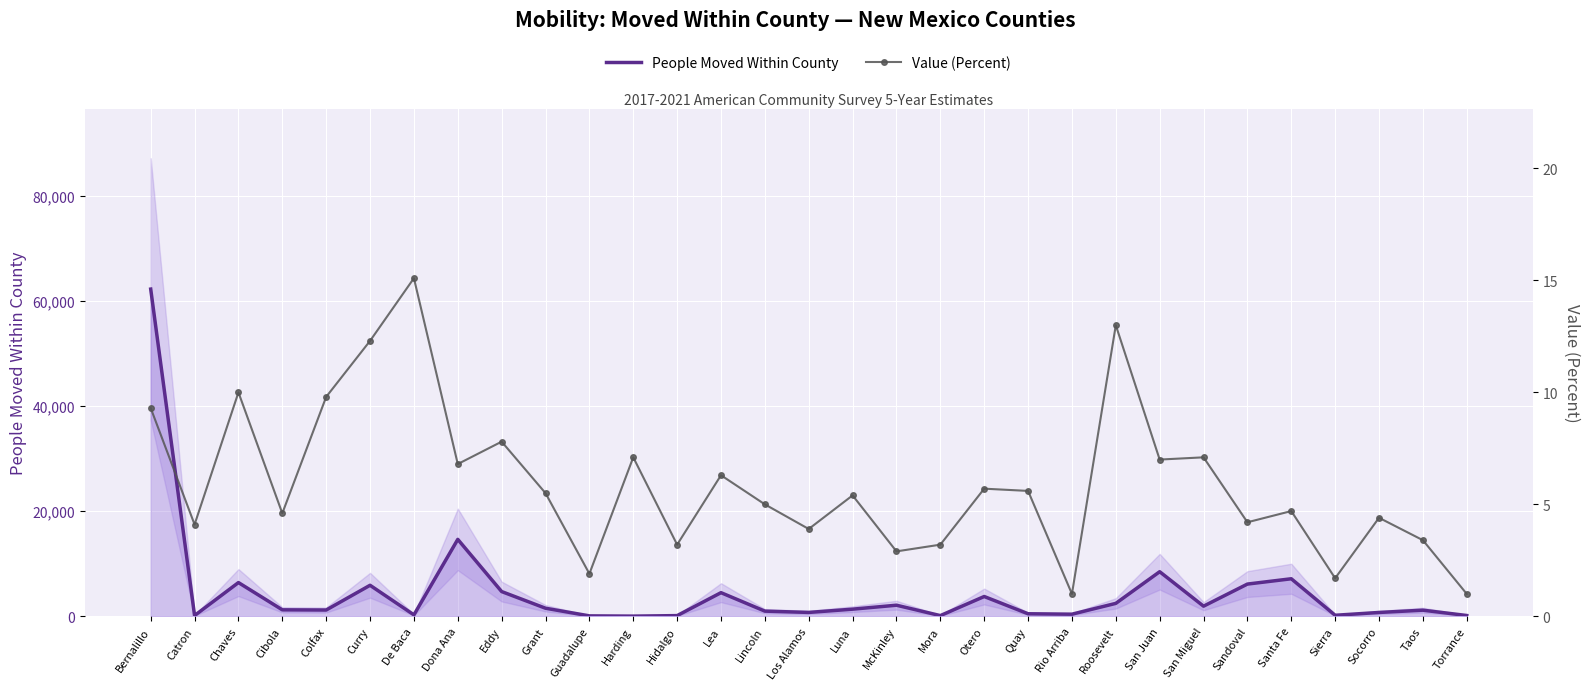

In Value (Percent), how many points are higher than both neighbors (excluding endpoints)?

11